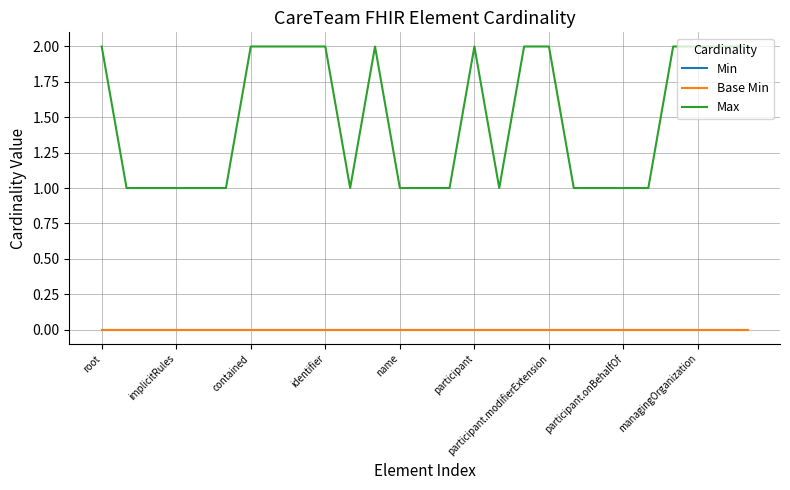

What is the label of the 24th point from the left?

23